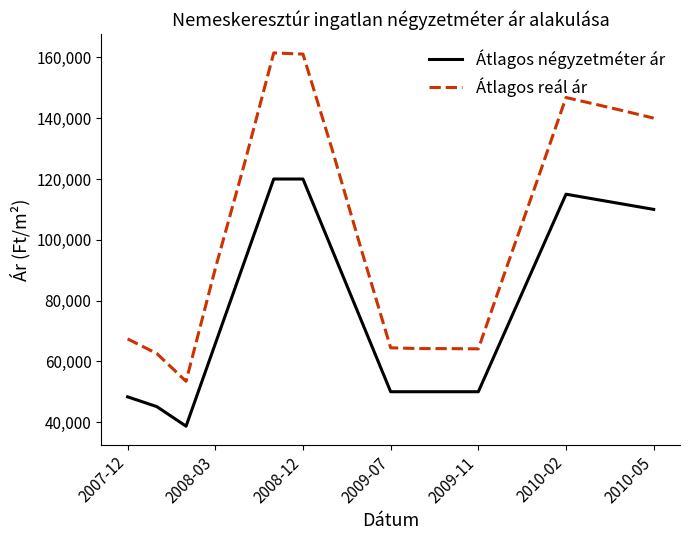

True or false: Átlagos reál ár and Átlagos négyzetméter ár cross at least once.

False